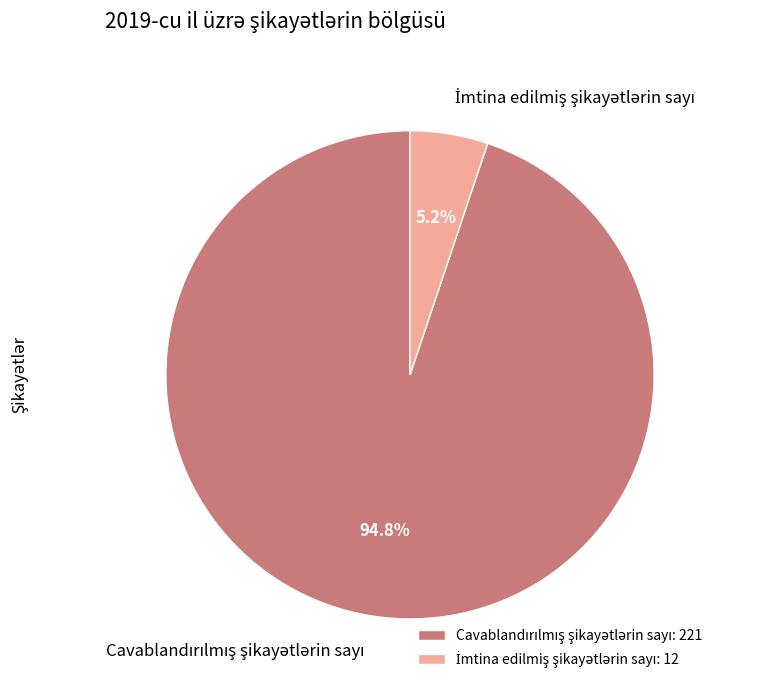

Does any single category account for the majority?

Yes